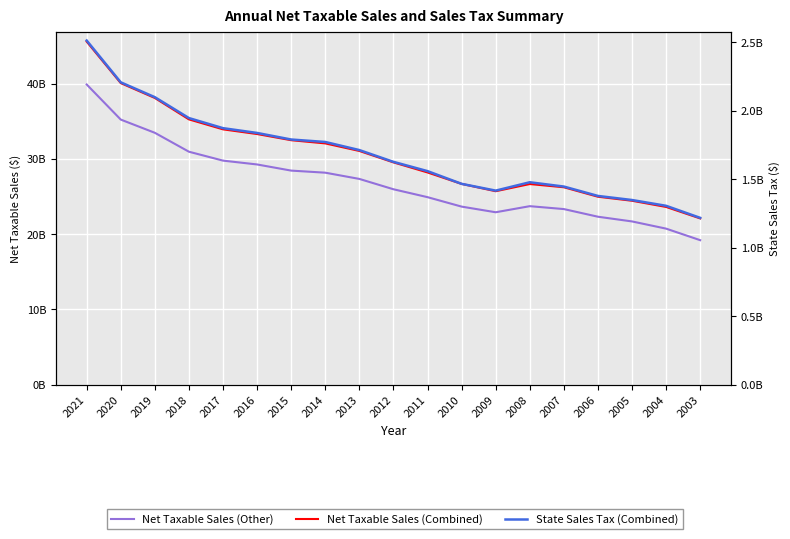

At which category does the chart reach its peak across all series?

2021